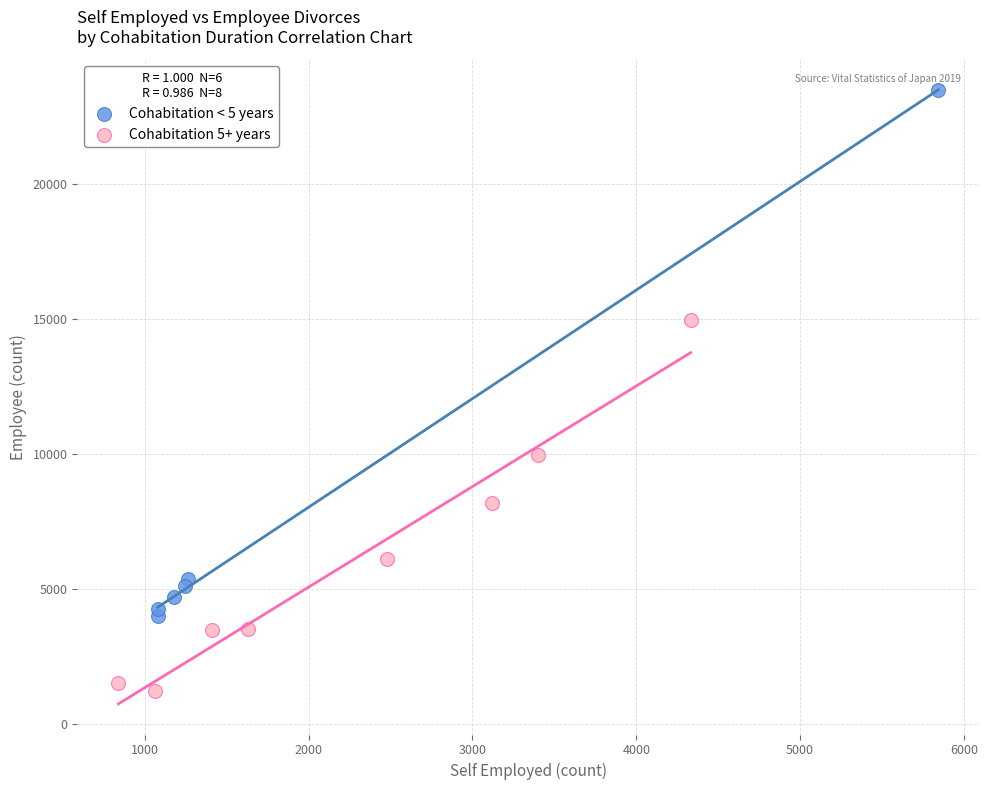

What are all the series names shown in the legend?

Cohabitation < 5 years, Cohabitation 5+ years